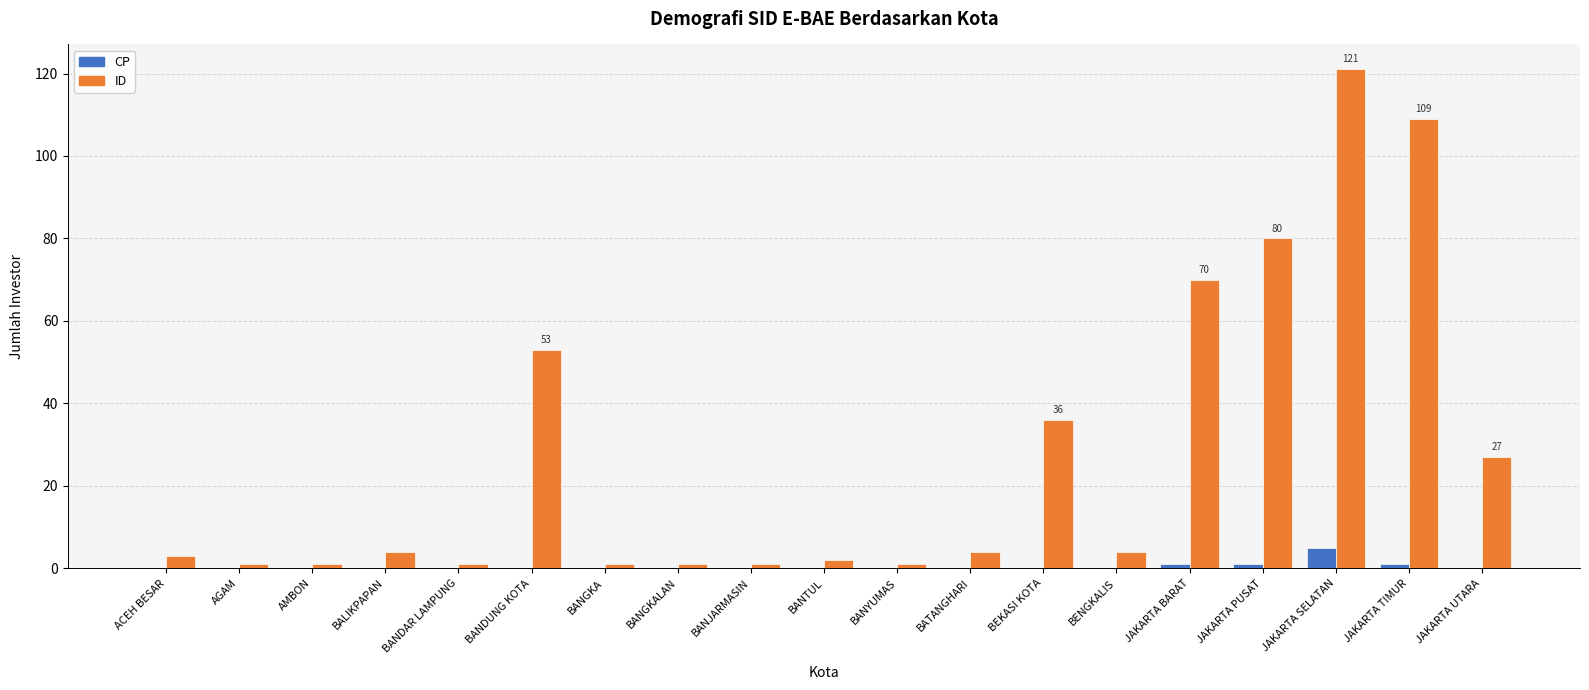

What are all the series names shown in the legend?

CP, ID